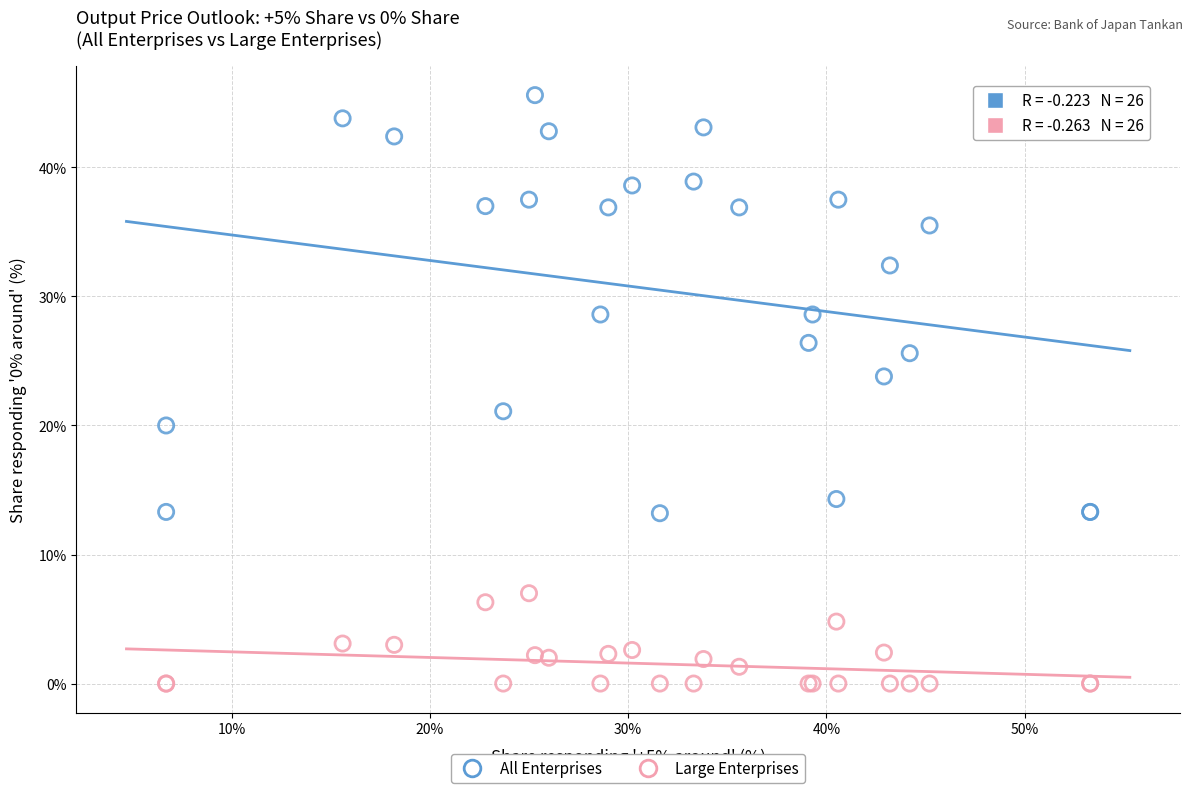

Which series contains the lowest Y value?

Large Enterprises